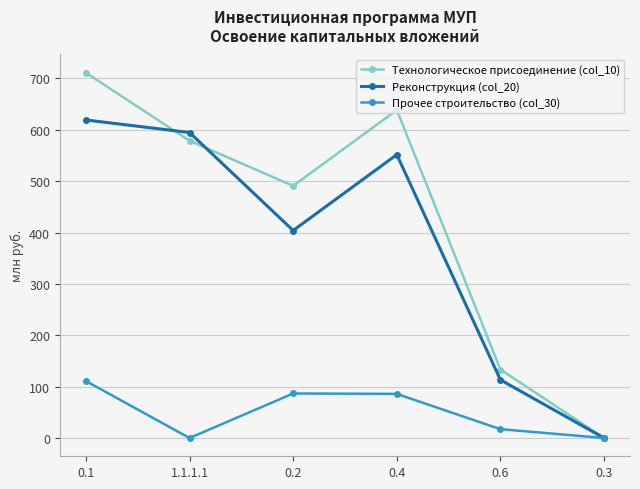

Which series has the largest range (max minus min)?

Технологическое присоединение (col_10)